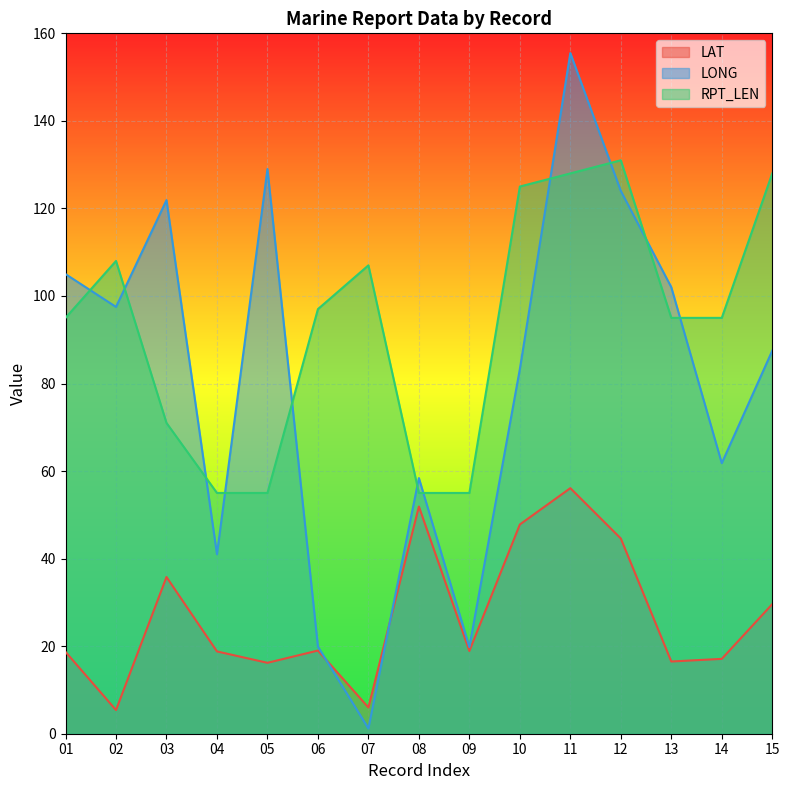

What are all the series names shown in the legend?

LAT, LONG, RPT_LEN